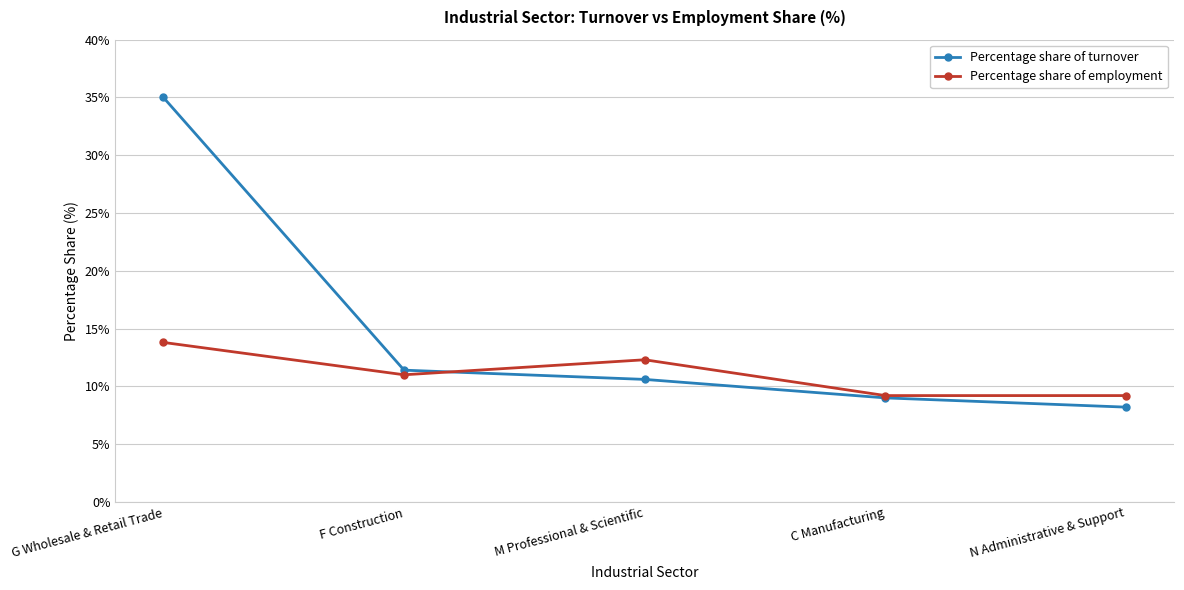

What are all the series names shown in the legend?

Percentage share of turnover, Percentage share of employment